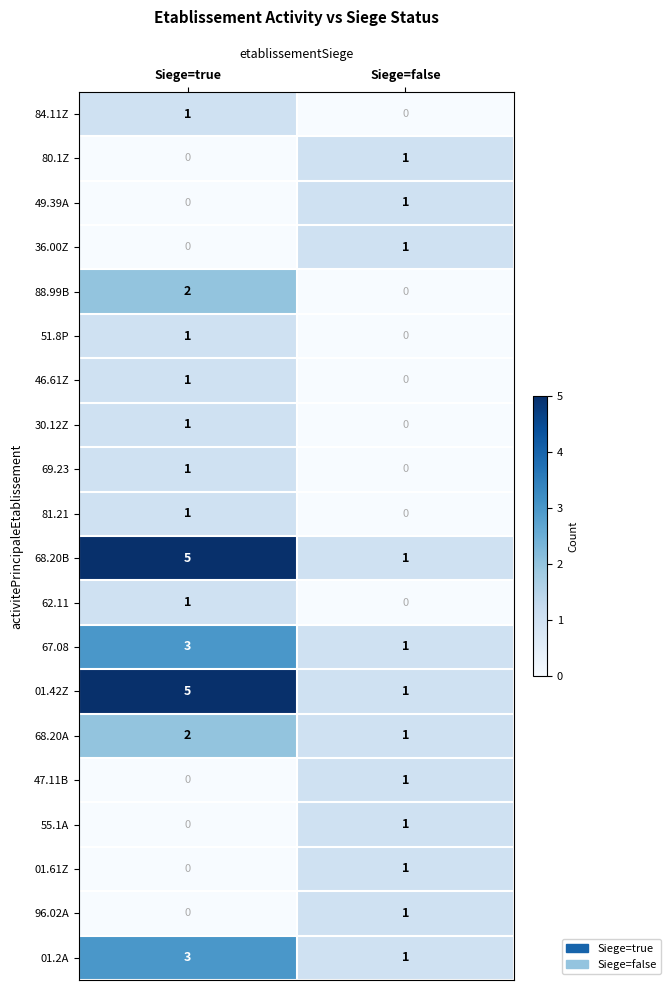

At how many categories does at least one series exceed 0?

2